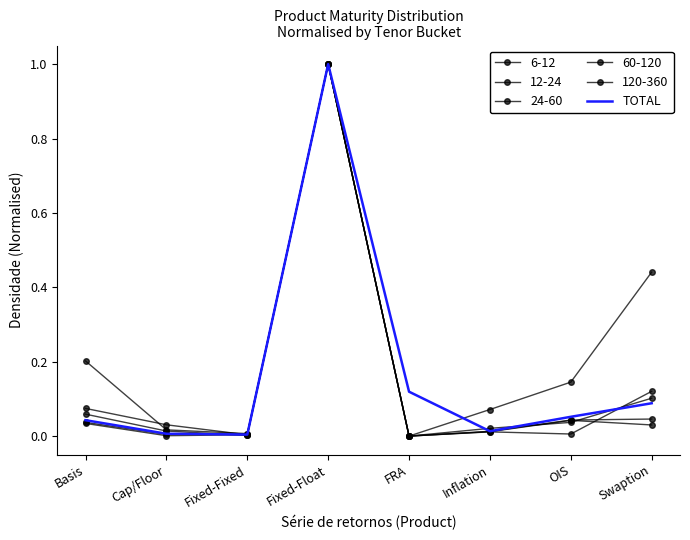

What is the label of the 3rd point from the right?

Inflation